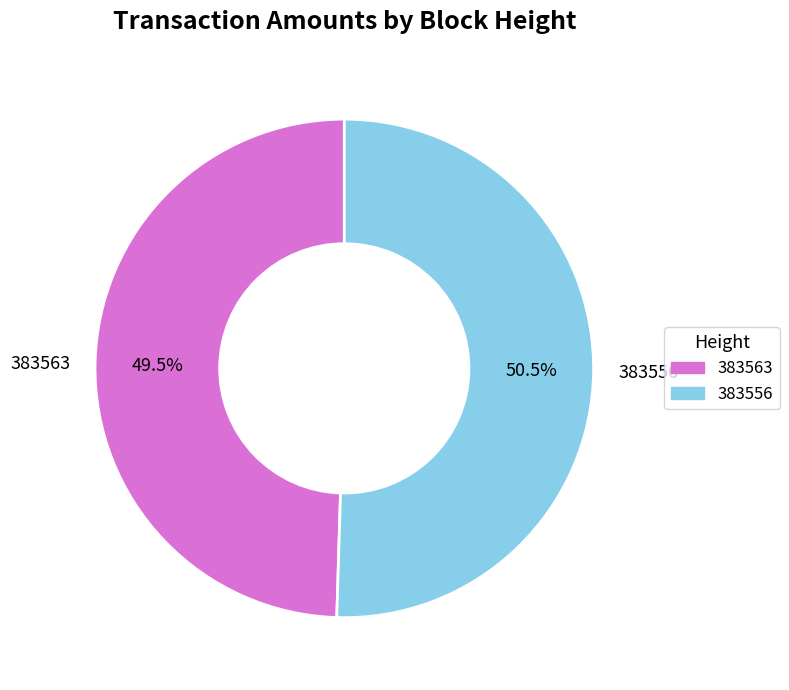

To the nearest percent, what is the difference between the largest and smallest slice percentages?

1%